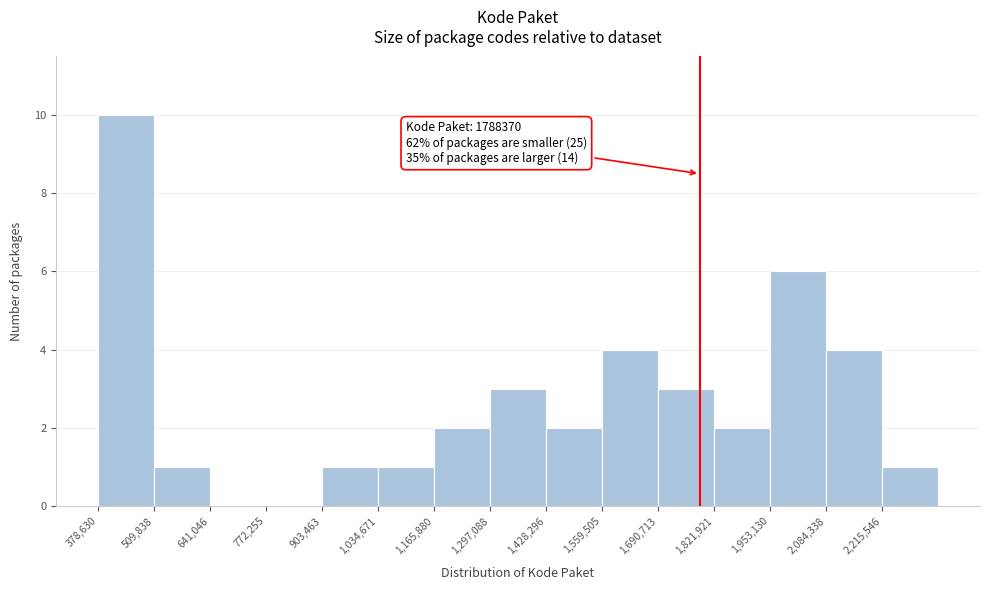

Over which range of the x-axis is the bar tallest?

380000 to 500000